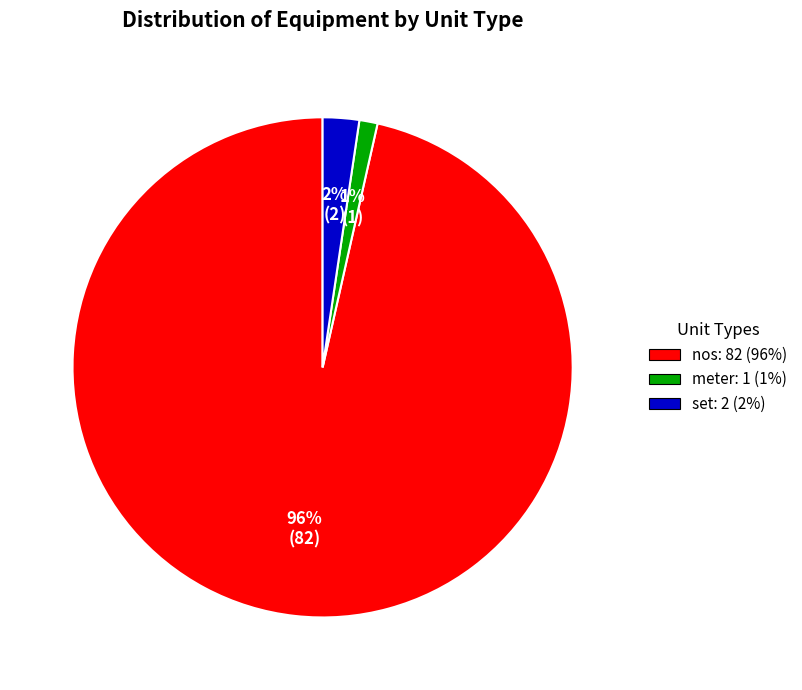

Is it true that set is 2% of the pie?

True